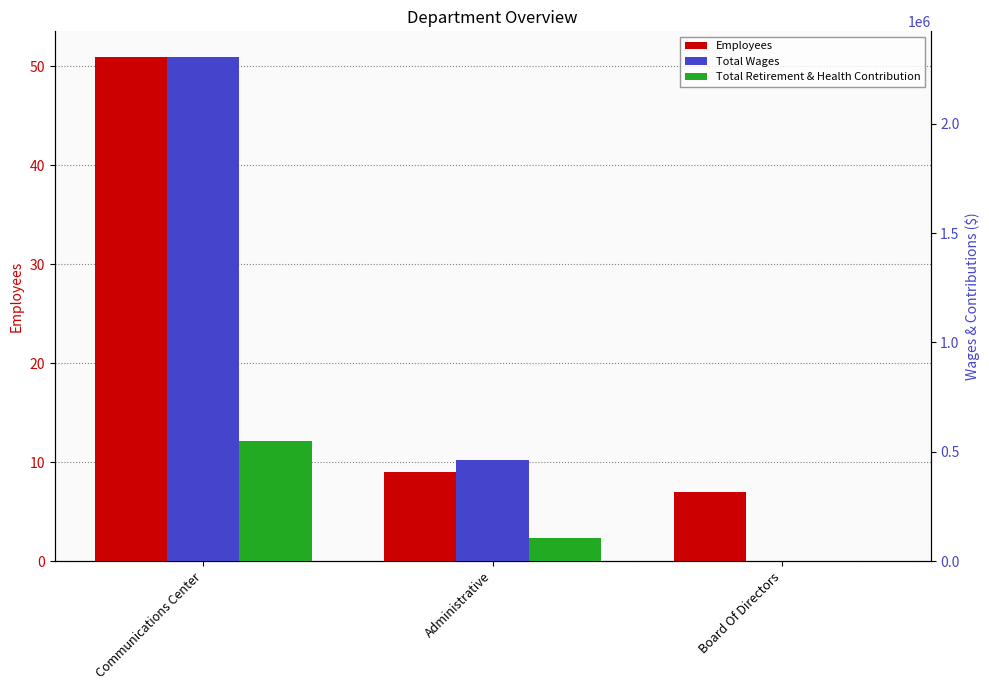

What is the difference between the second highest and minimum values in the Employees series?

2